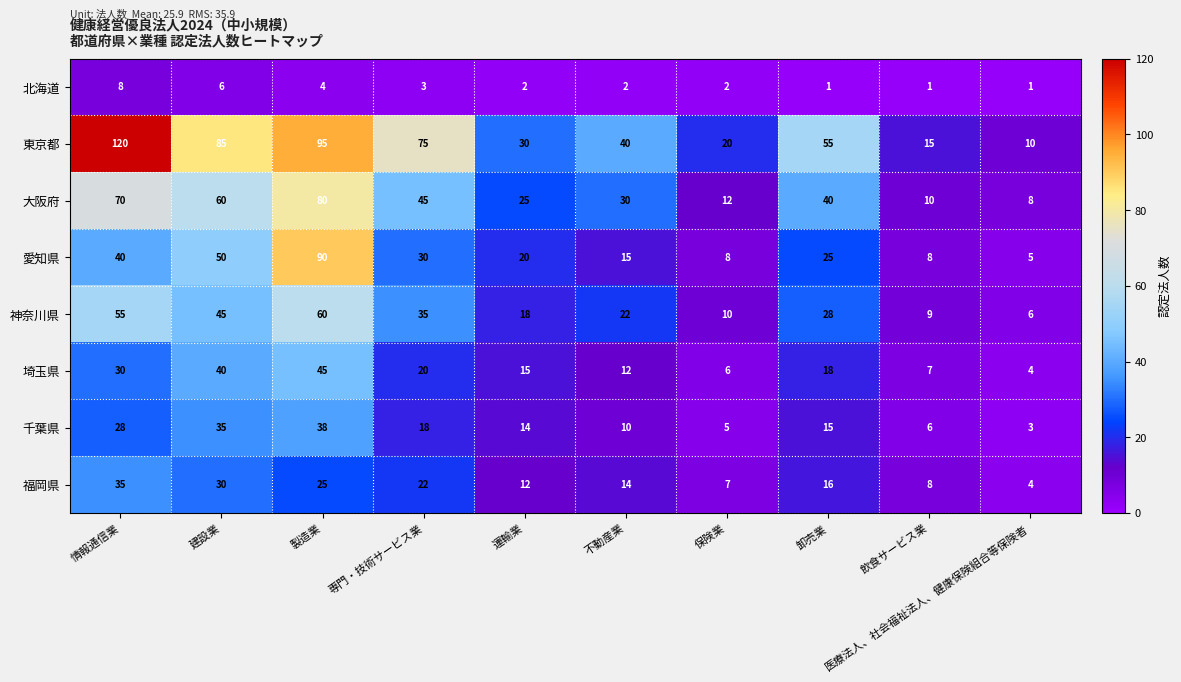

At which category is the sum across all series the highest?

製造業